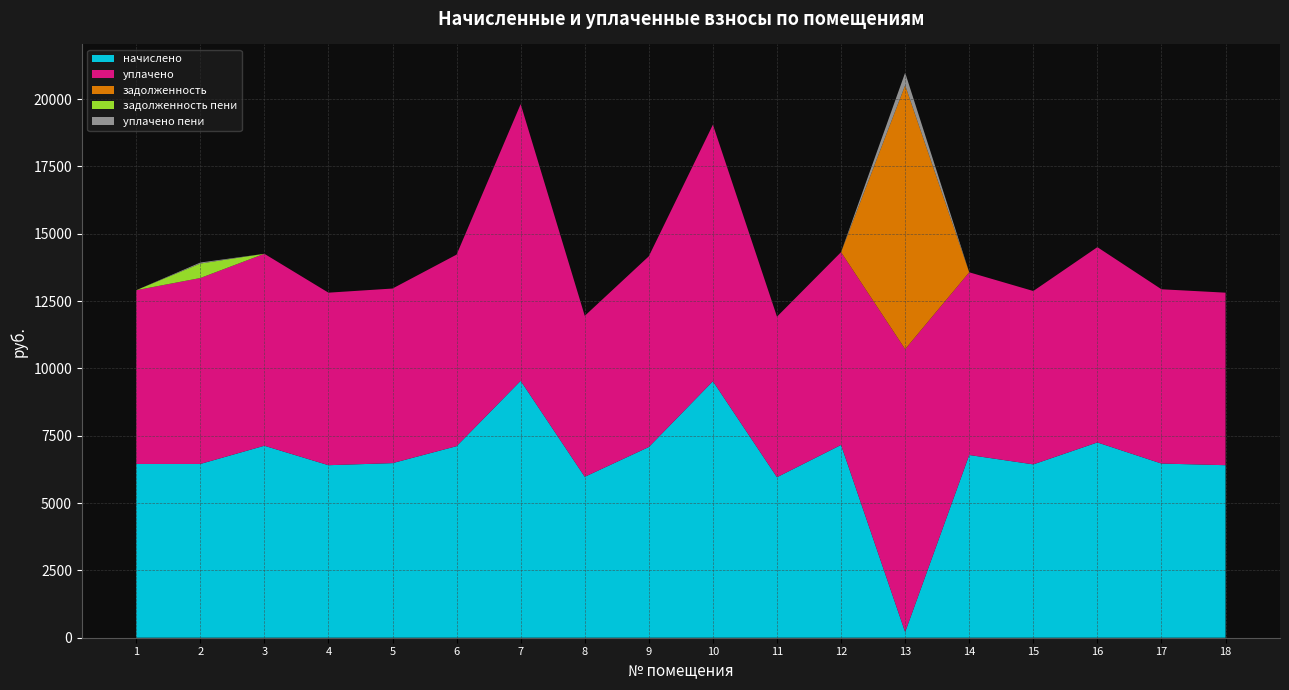

Reading right to left, what are all the values shown in this chart?

начислено: 18=6405.1	17=6466.6	16=7249.9	15=6435.8	14=6783.5	13=209.8	12=7157.8	11=5959.7	10=9523.2	9=7081.0	8=5975.0	7=9538.6	6=7111.8	5=6481.9	4=6405.1	3=7127.0	2=6451.2	1=6451.2
уплачено: 18=6405.1	17=6470.0	16=7249.9	15=6435.8	14=6783.5	13=10504.6	12=7157.8	11=5959.7	10=9523.2	9=7081.0	8=5975.0	7=10271.3	6=7111.8	5=6481.9	4=6405.1	3=7127.0	2=6903.1	1=6451.2
задолженность: 18=0.0	17=0.0	16=0.0	15=0.0	14=0.0	13=9793.9	12=0.0	11=0.0	10=0.0	9=0.0	8=0.0	7=0.0	6=0.0	5=0.0	4=0.0	3=0.0	2=0.0	1=0.0
задолженность пени: 18=0.0	17=0.0	16=0.0	15=0.0	14=0.0	13=0.0	12=0.0	11=0.0	10=0.0	9=0.0	8=0.0	7=0.0	6=0.0	5=0.0	4=0.0	3=0.0	2=537.6	1=0.0
уплачено пени: 18=0.0	17=0.0	16=0.0	15=0.0	14=0.0	13=468.7	12=0.0	11=0.0	10=0.0	9=0.0	8=0.0	7=0.0	6=0.0	5=0.0	4=0.0	3=0.0	2=36.6	1=0.0